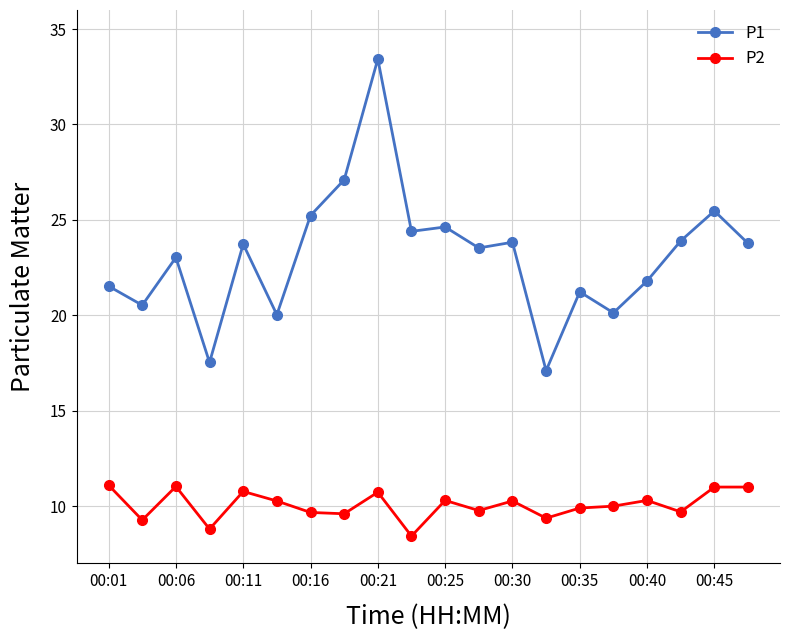

Rank the series by their maximum value, from lowest to highest.

P2, P1